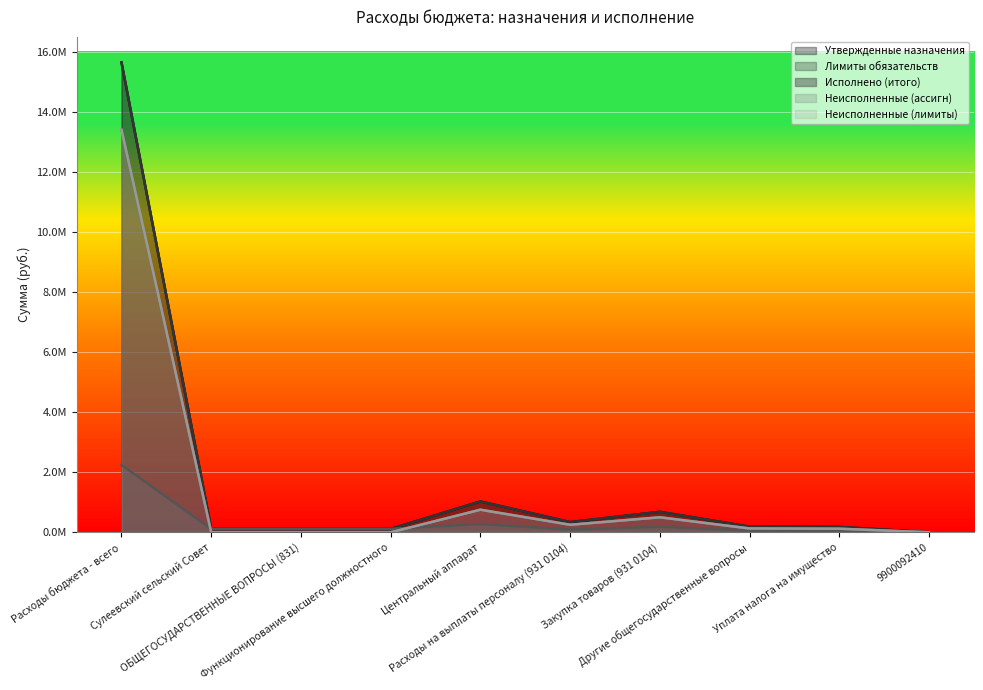

How many positive values does the Неисполненные (ассигн) series have?

7